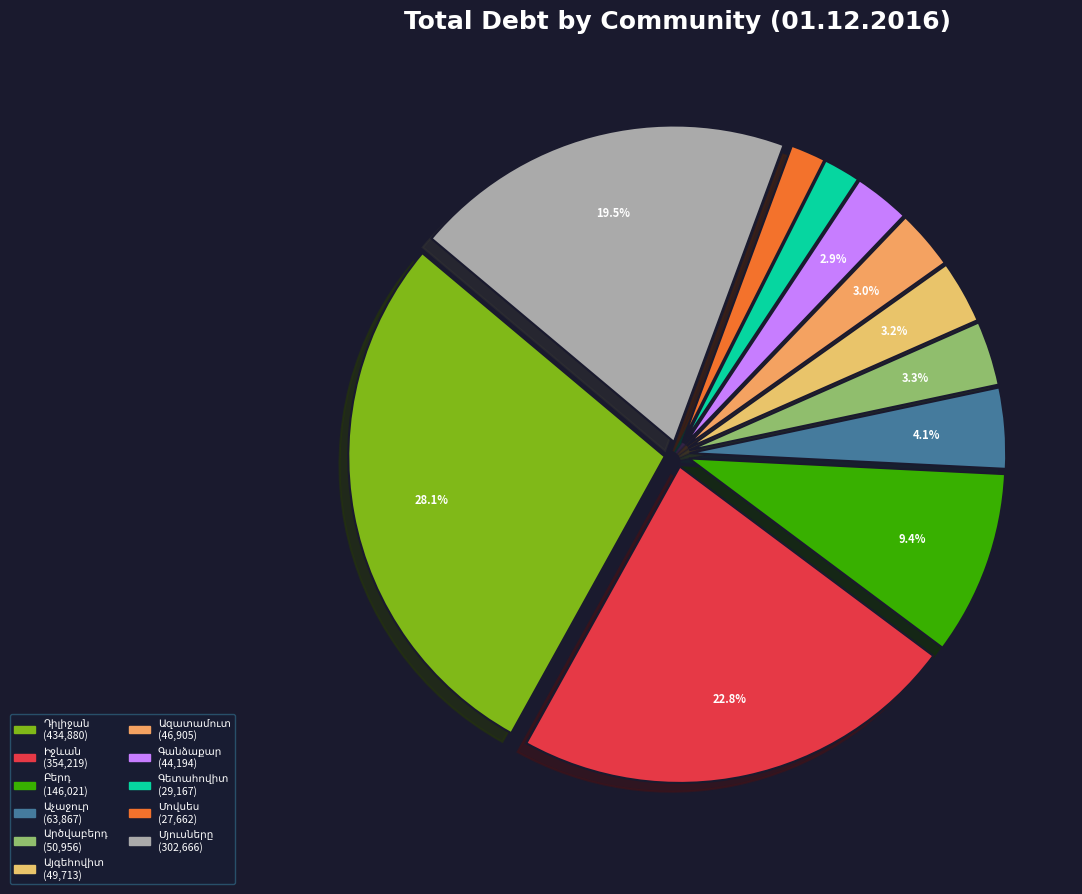

How many slices are in this pie chart?

11